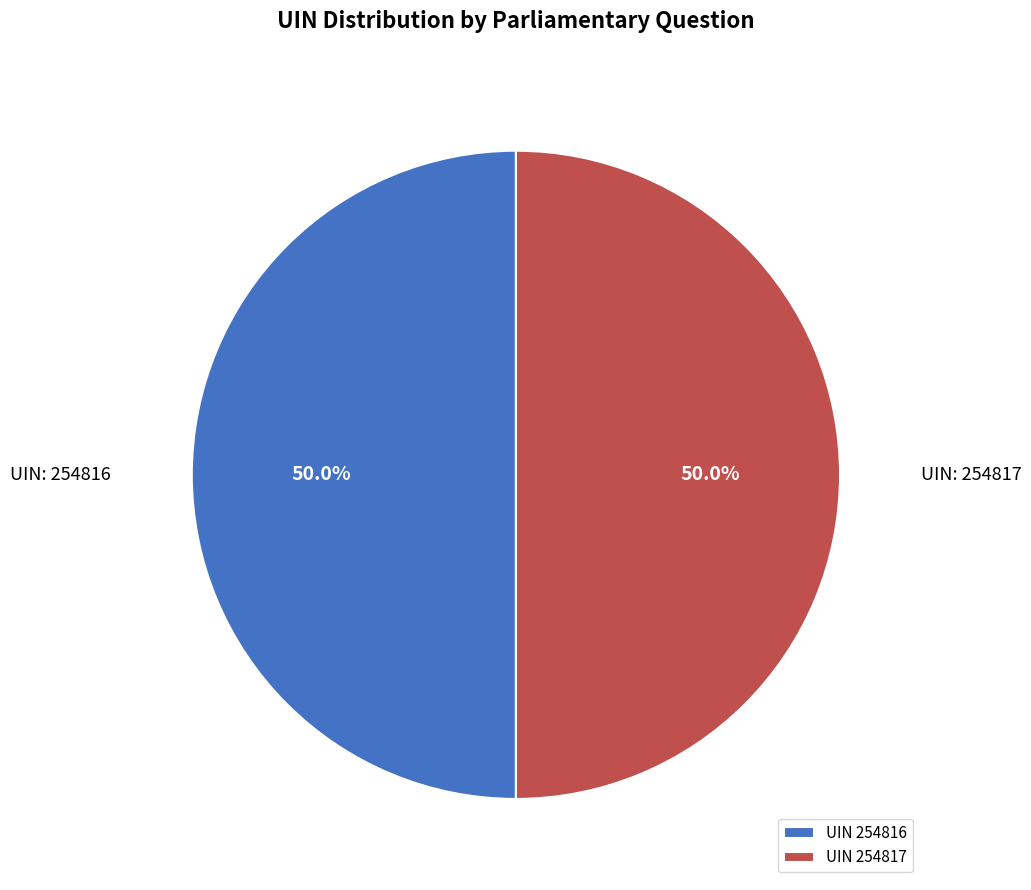

How many slices are in this pie chart?

2